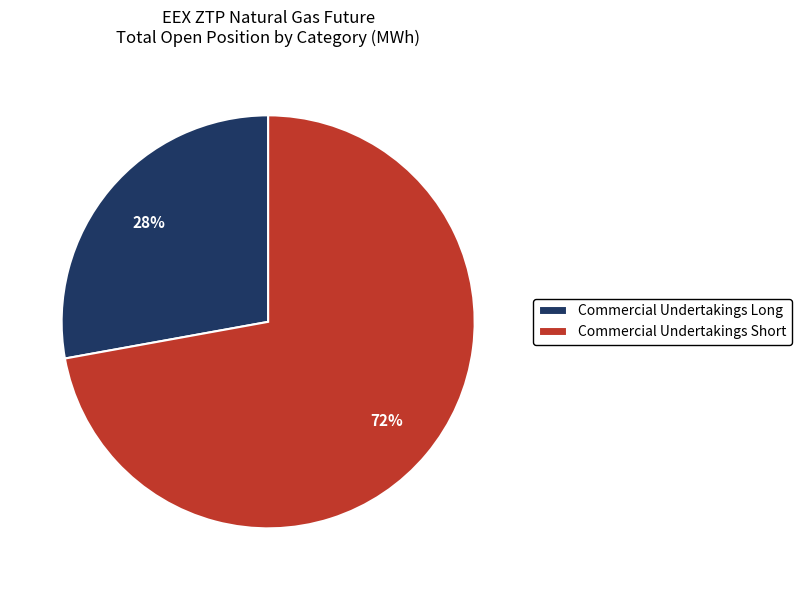

Is there a majority slice in this chart?

Yes